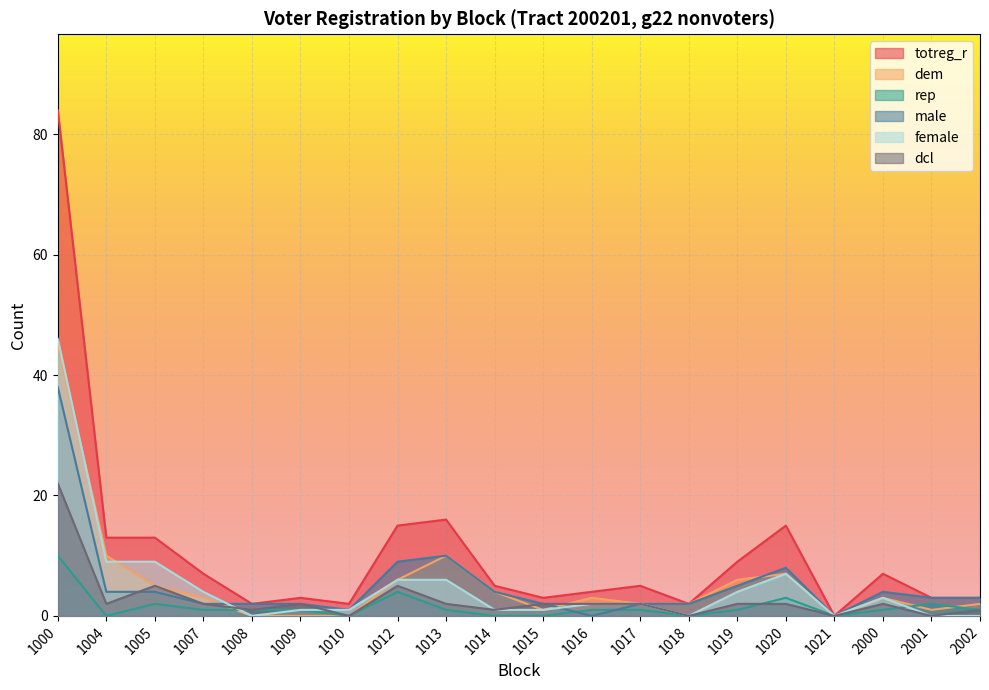

True or false: male and totreg_r intersect in this chart.

False